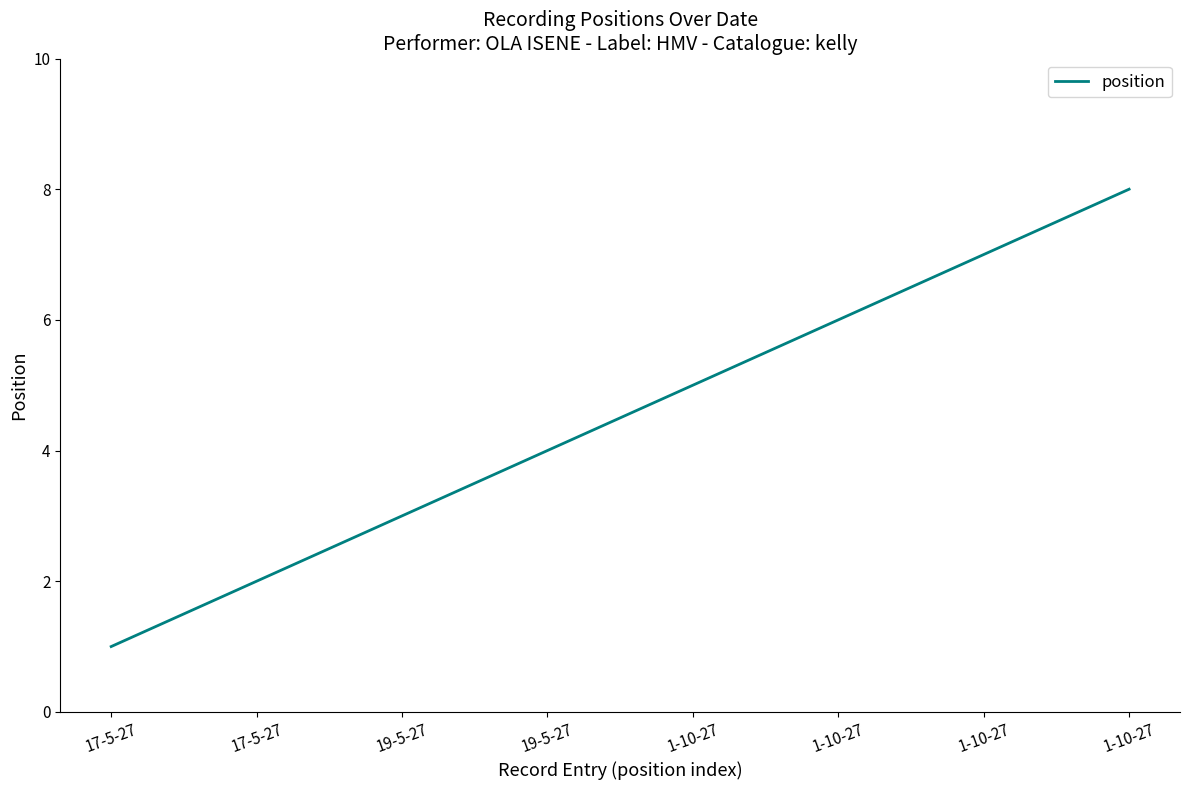

Does the chart display data point markers on the line(s)?

No